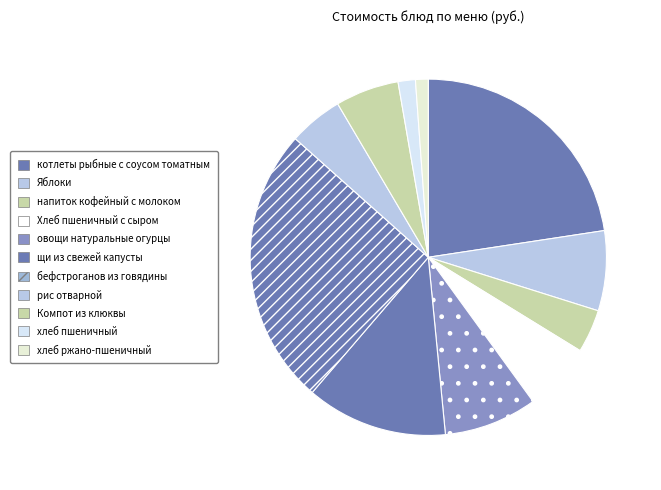

How many slices are in this pie chart?

11